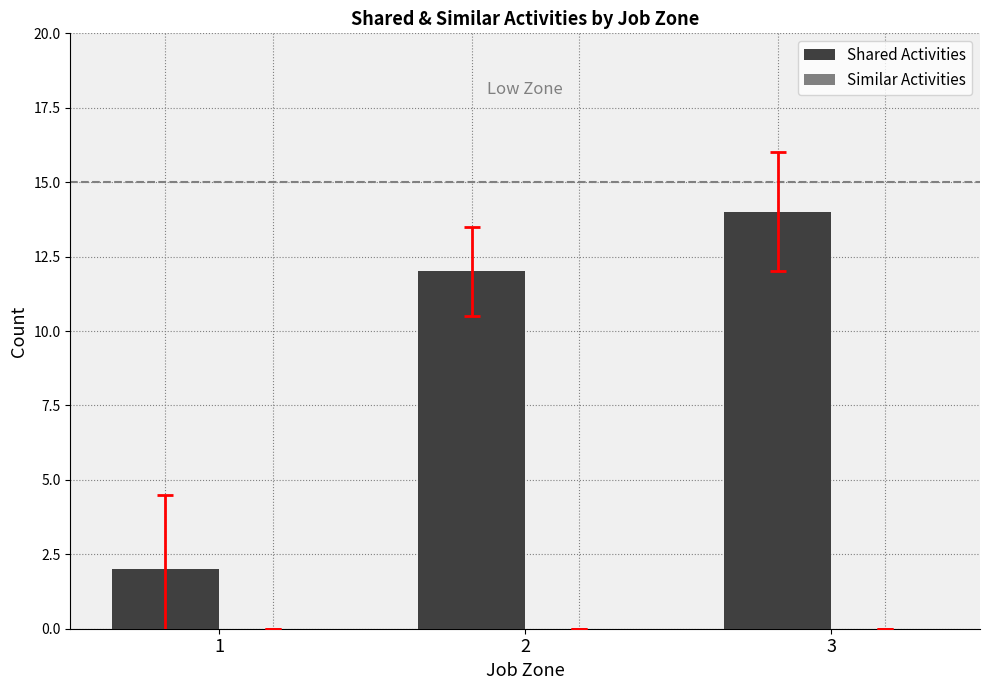

What is the change in value from 2 to 3?

+2